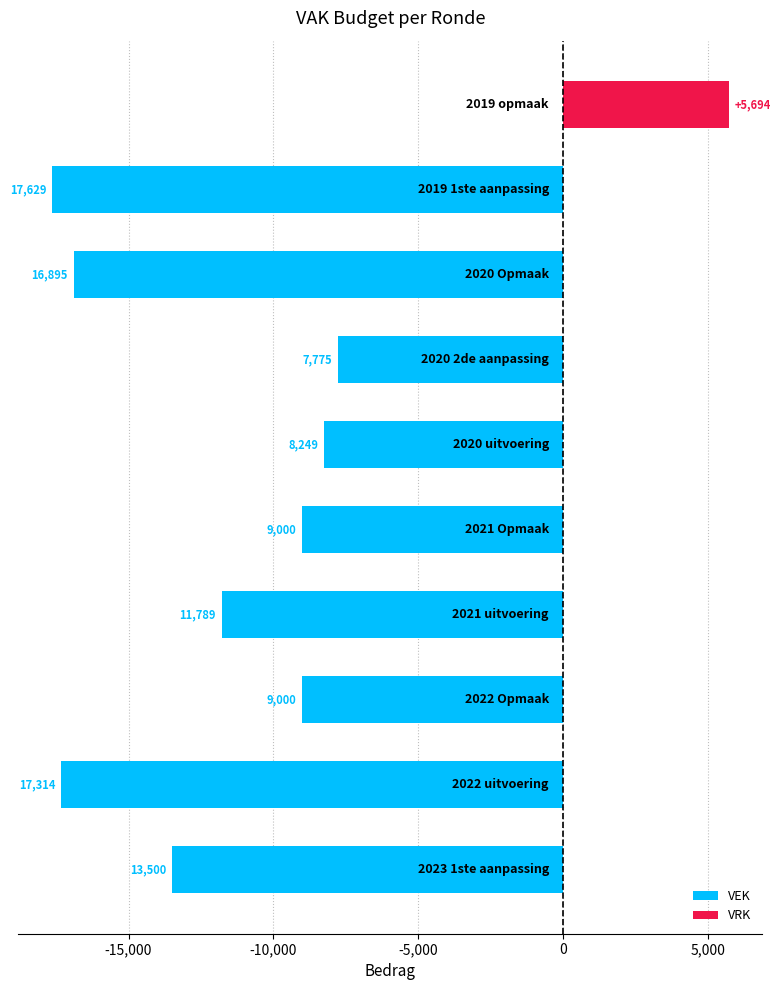

Between -15,000 and 5,000, which series saw the biggest shift?

VEK